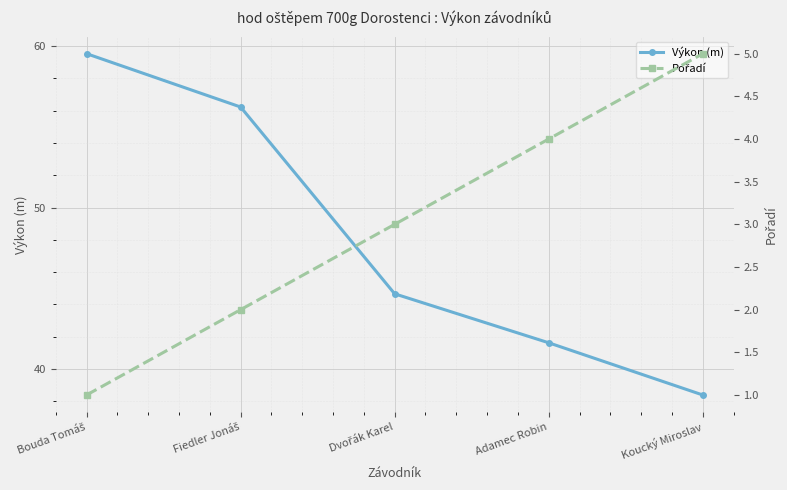

The Výkon (m) series shows 77.6 at Dvořák Karel. True or false?

False